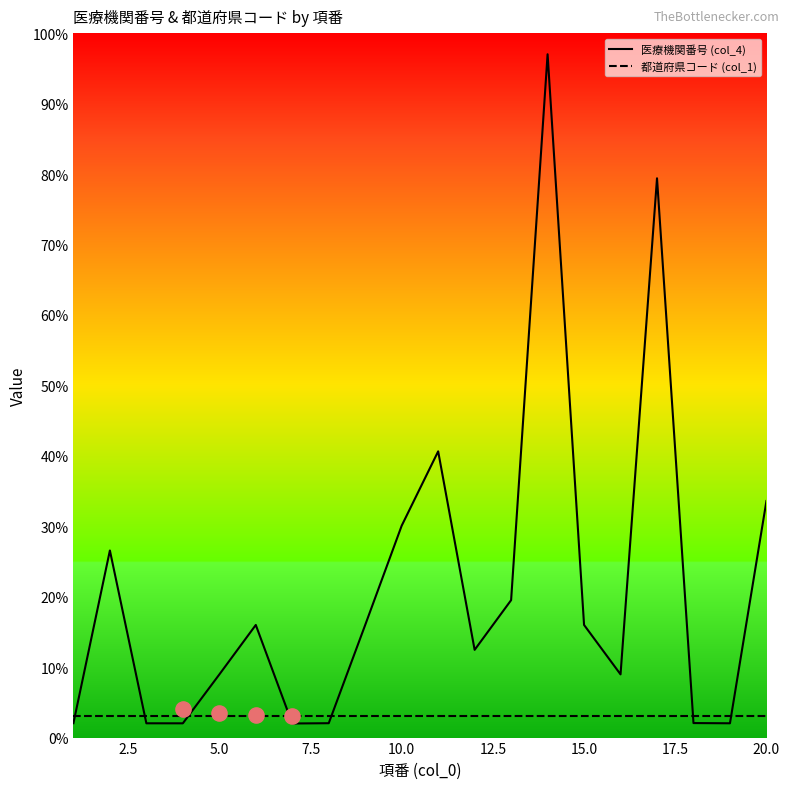

Which series has the largest total across all categories?

医療機関番号 (col_4)